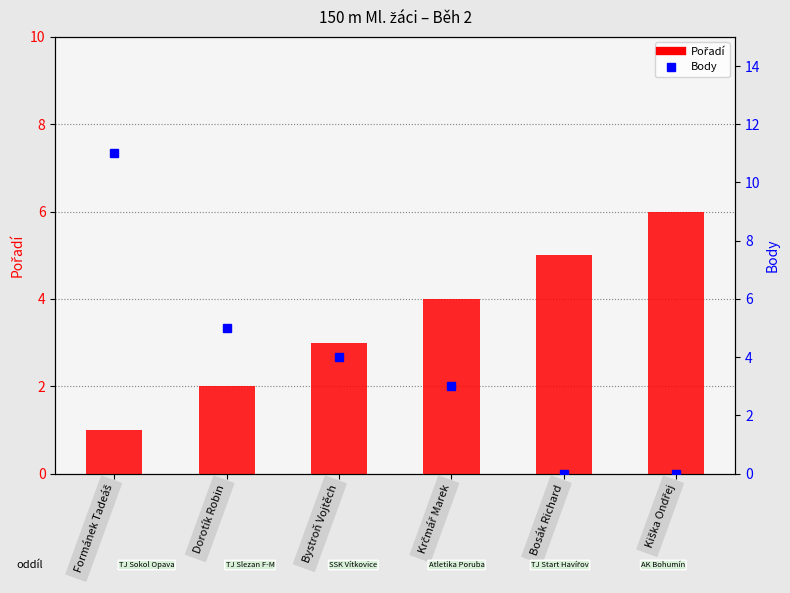

What is the difference between the second highest and second lowest values in the Body series?

5